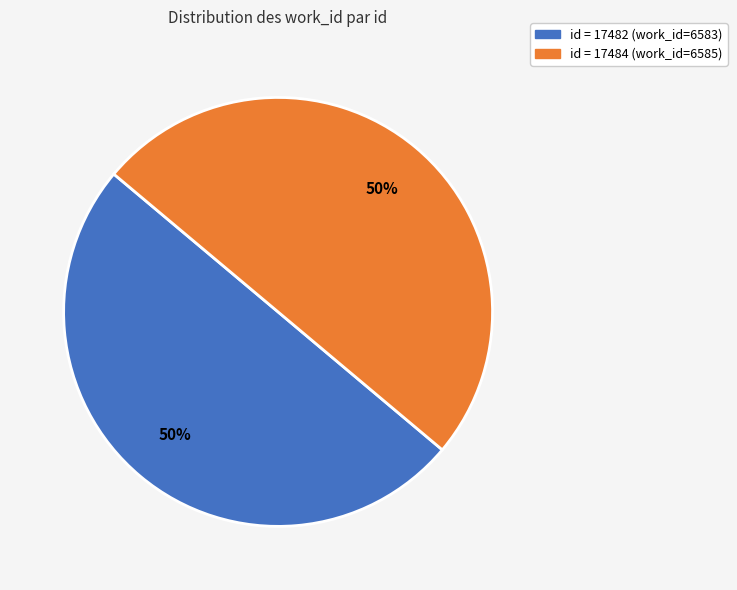

What is the ratio of the value at id = 17484 (work_id=6585) to the value at id = 17482 (work_id=6583)?

1.0